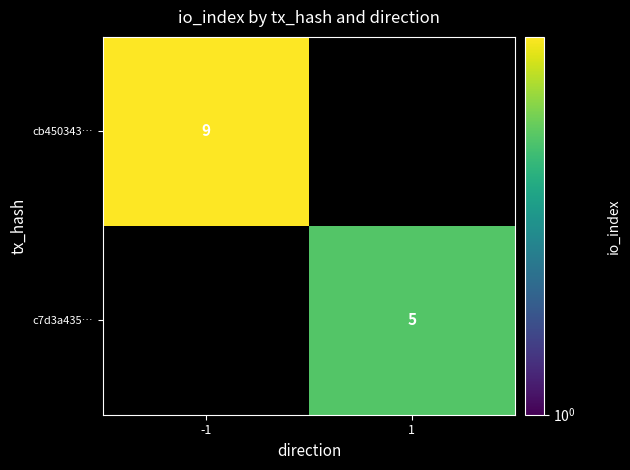

The value of cb450343… at -1 is 3. True or false?

False